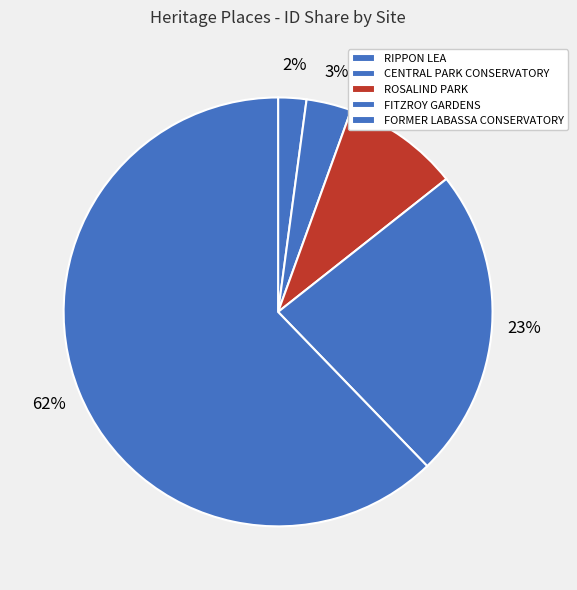

How many segments does this pie chart have?

5